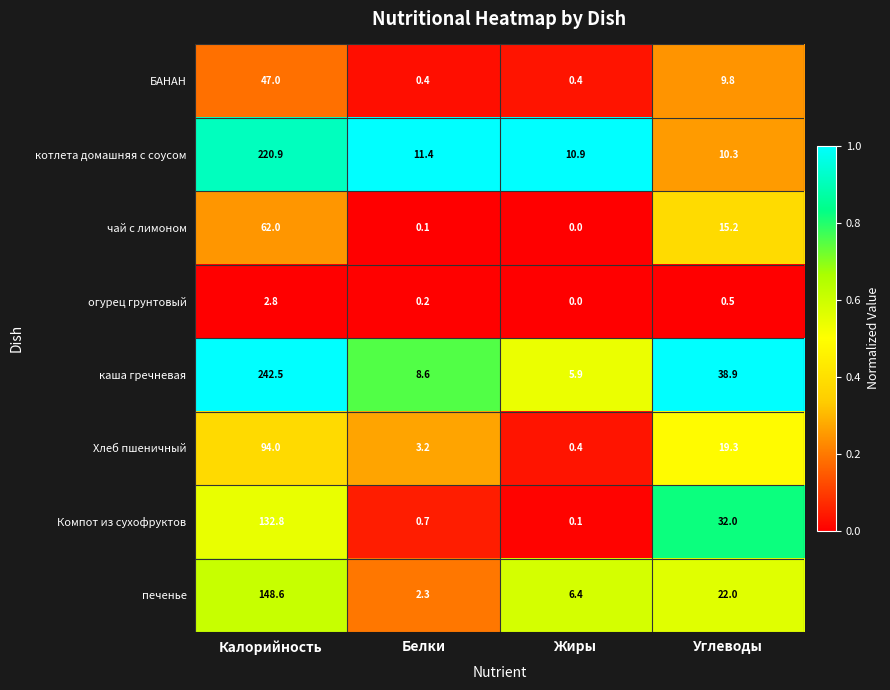

Which category has the highest value across all series?

Калорийность